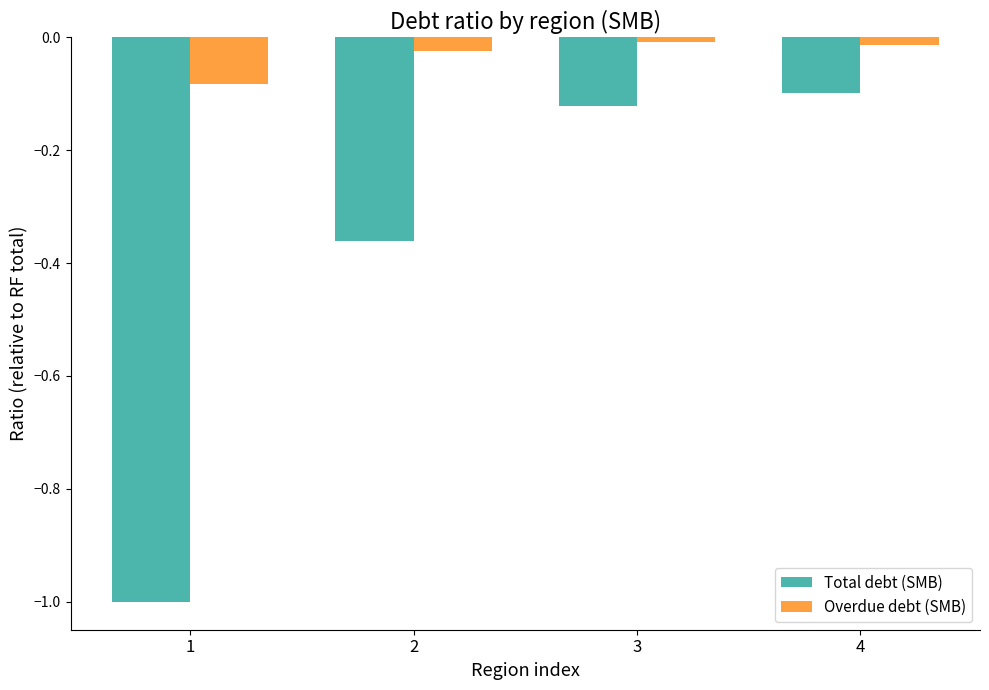

What is the total value across all series at 1?

-1.1